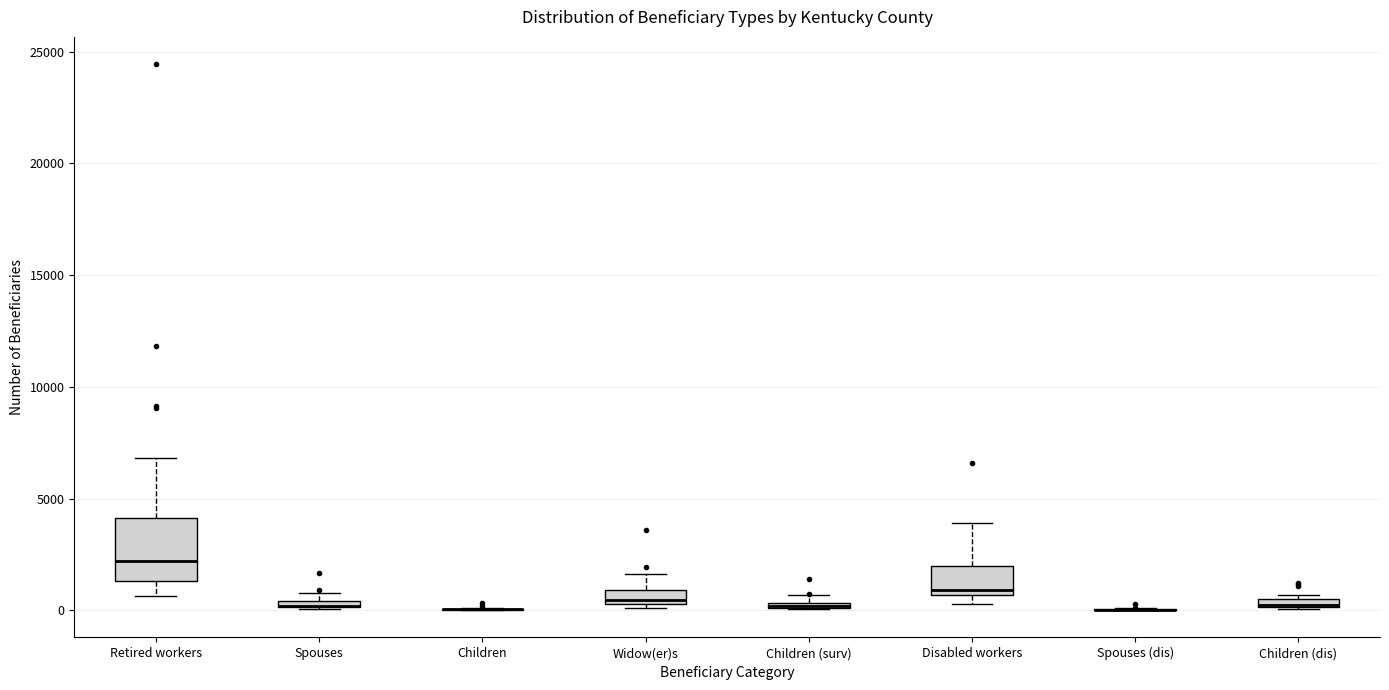

Comparing the boxes themselves (not the whiskers), which one is the tallest?

Retired workers